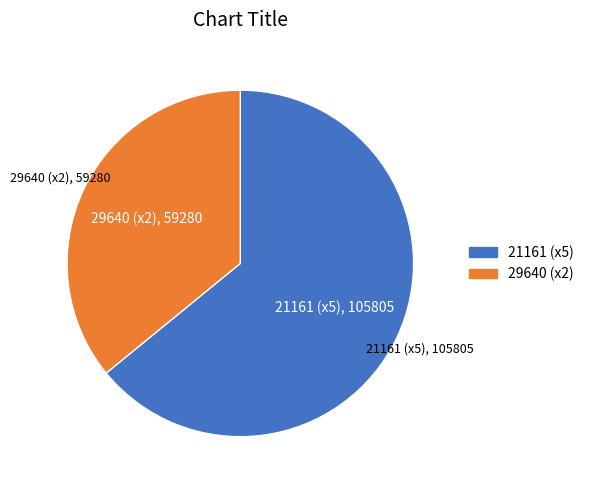

How many segments does this pie chart have?

2